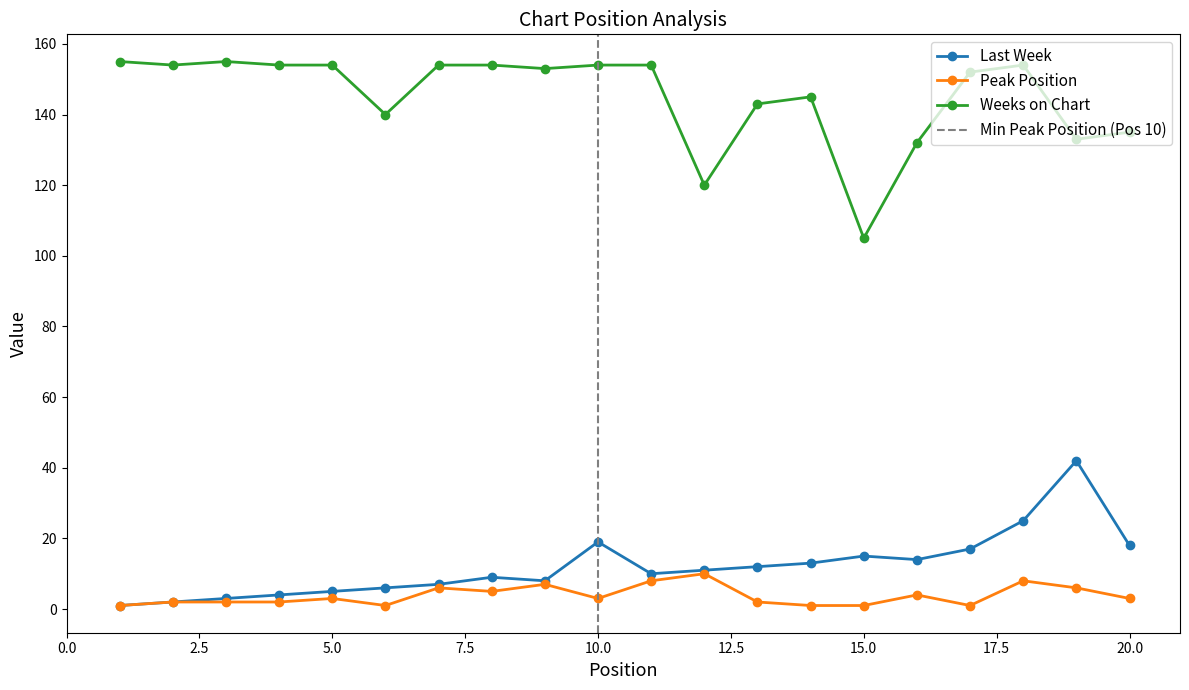

At which category does Peak Position reach its first local peak?

5